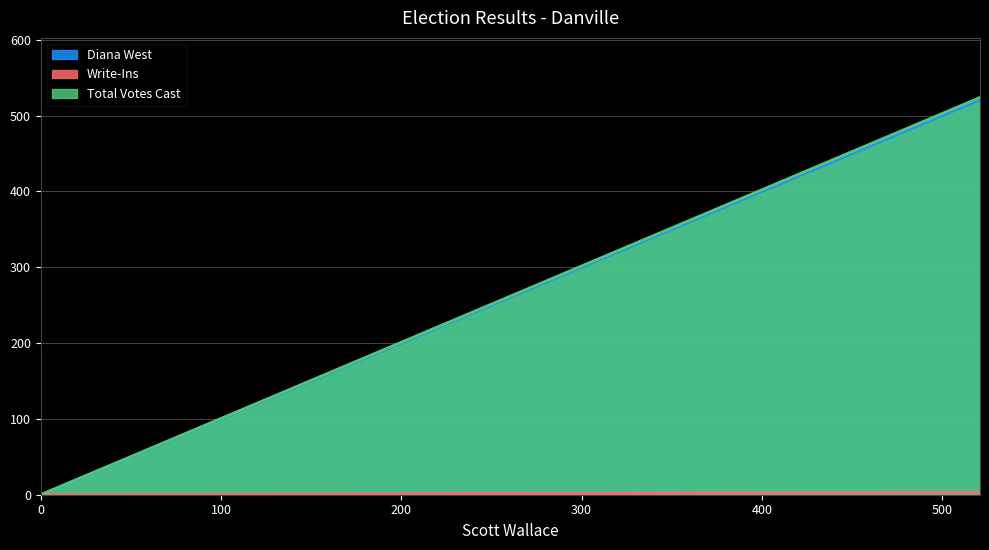

How many lines are shown in the chart?

3